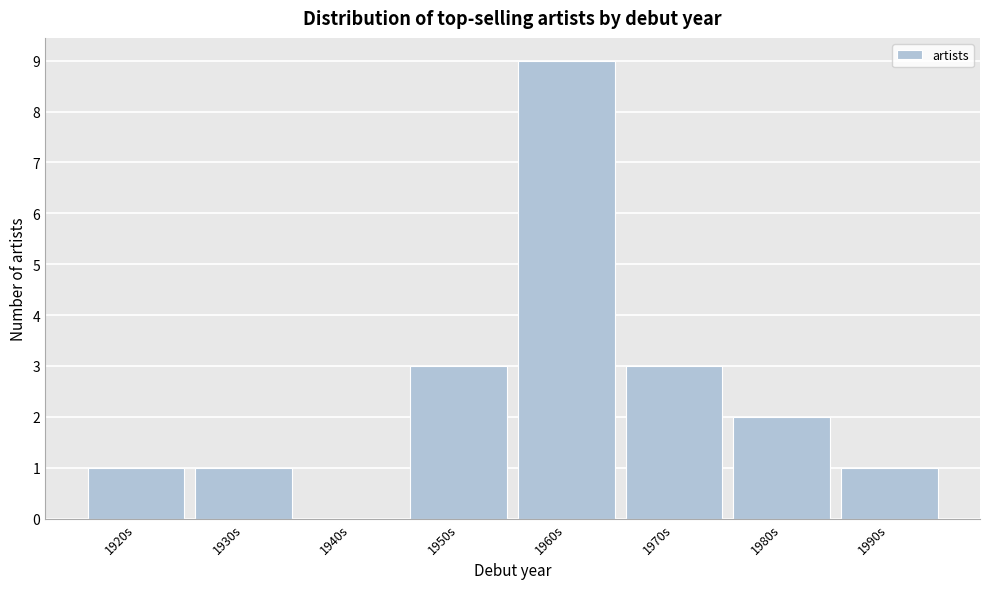

Reading left to right, what are all the values shown in this chart?

1920s=1	1930s=1	1940s=0	1950s=3	1960s=9	1970s=3	1980s=2	1990s=1